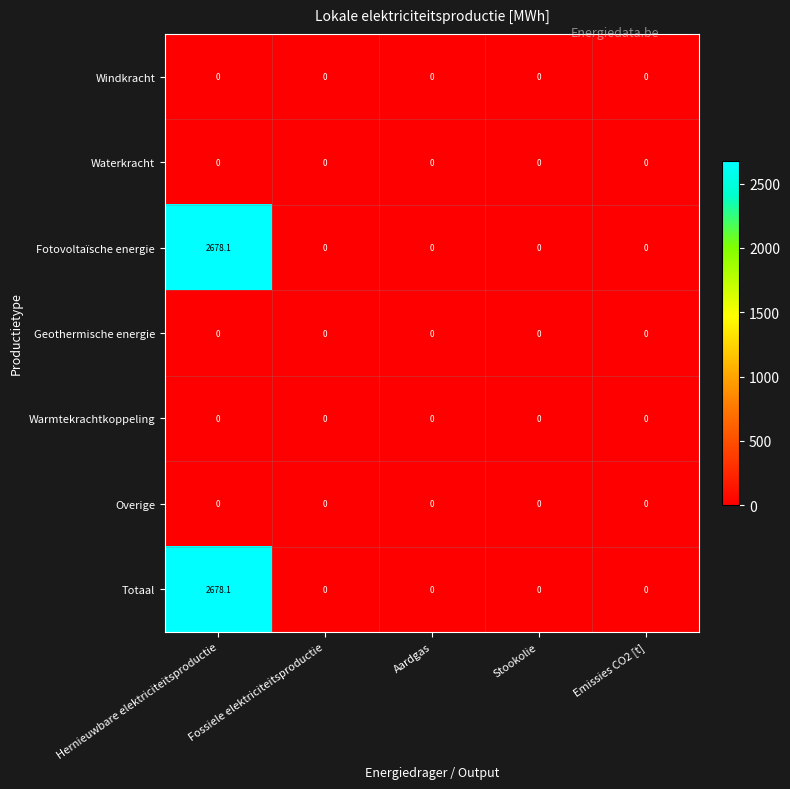

Is the value of Fotovoltaïsche energie at Fossiele elektriciteitsproductie greater than the value of Totaal at Hernieuwbare elektriciteitsproductie?

No